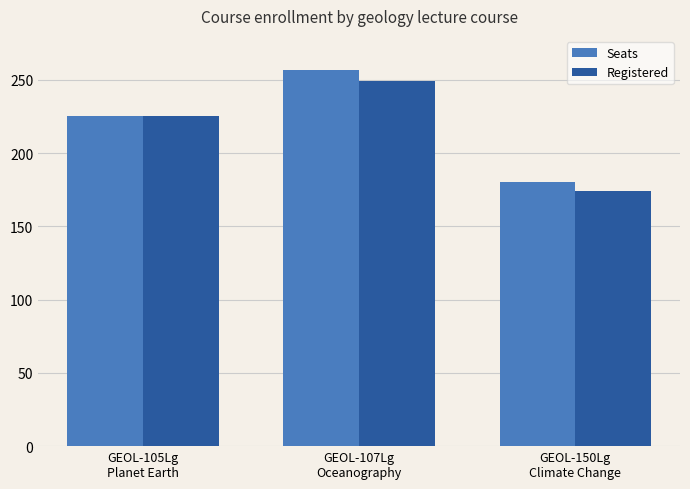

Where is Seats nearest to the value 218?

GEOL-105Lg
Planet Earth